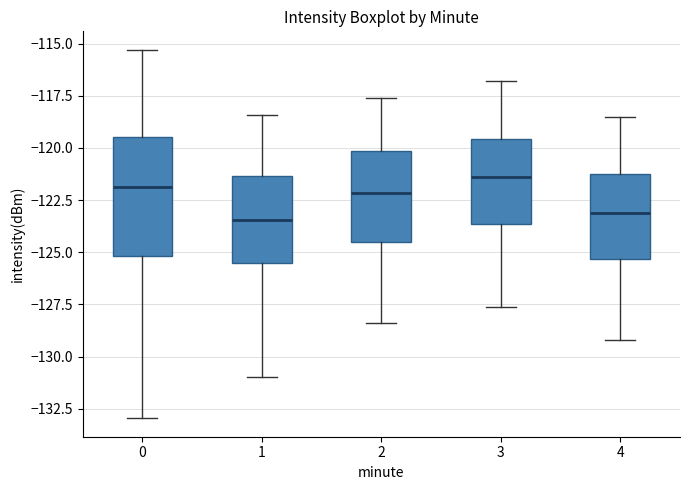

Which box is the tallest, from its lower edge to its upper edge?

0